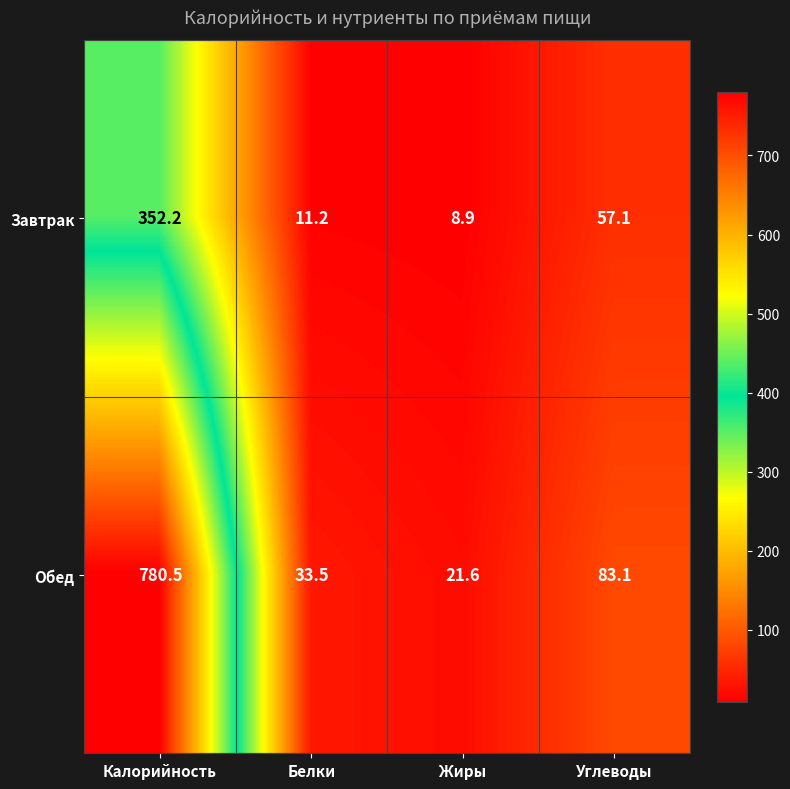

Which series has the largest total across all categories?

Обед